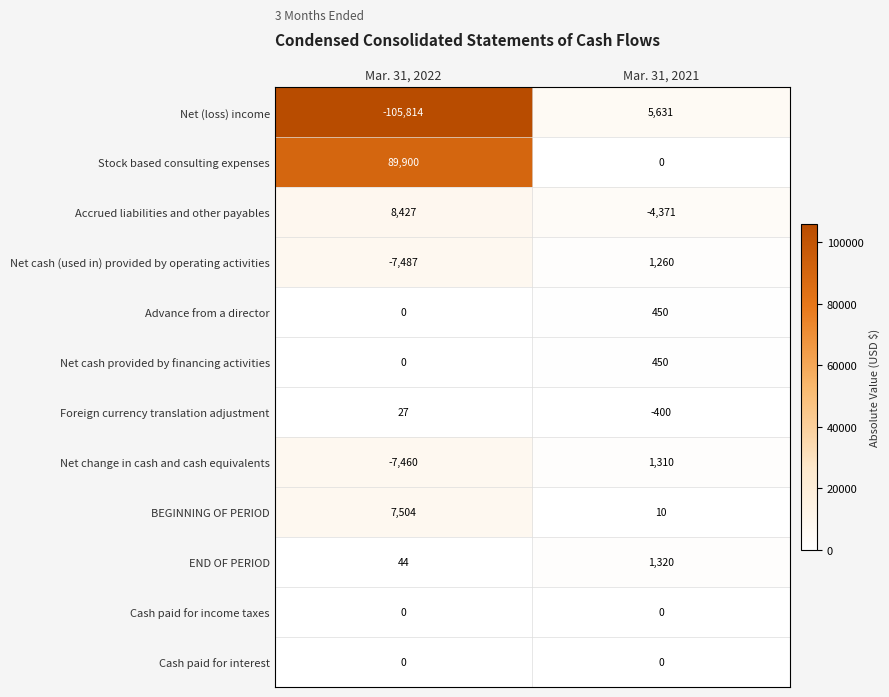

What is the sum of the BEGINNING OF PERIOD values at Mar. 31, 2021 and Mar. 31, 2022?

7514